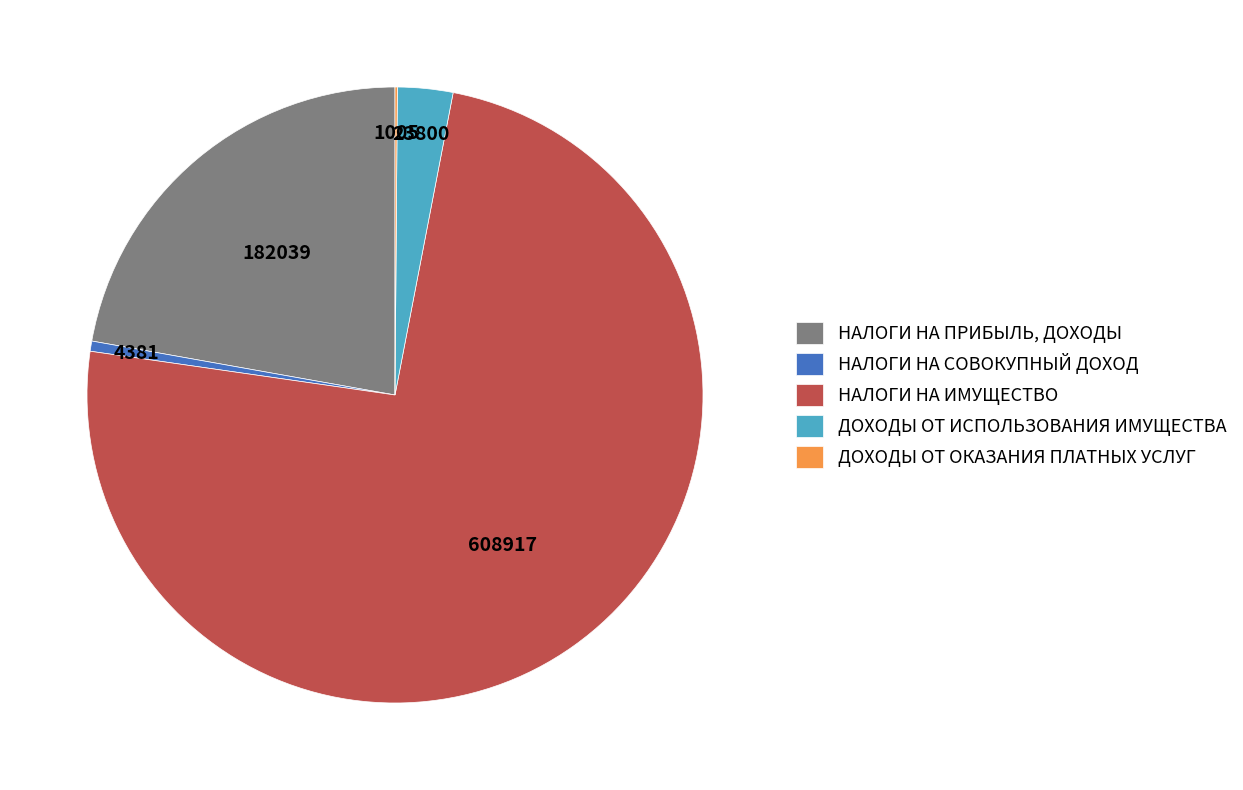

Is the sum of НАЛОГИ НА СОВОКУПНЫЙ ДОХОД and ДОХОДЫ ОТ ИСПОЛЬЗОВАНИЯ ИМУЩЕСТВА greater than half?

No